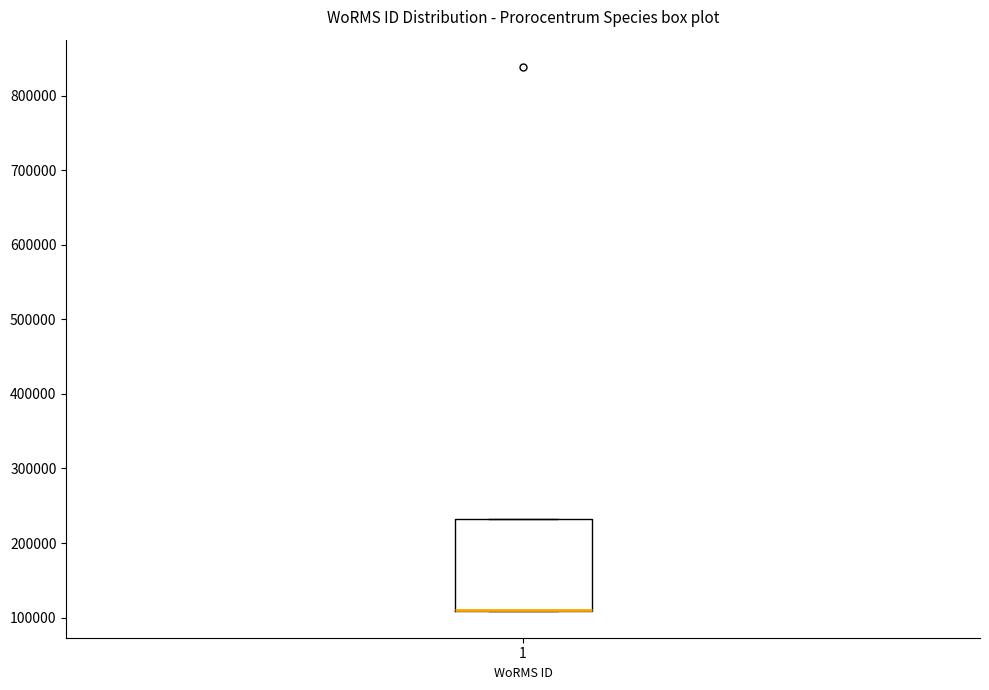

Where is the lower edge of the box at x = 1 on the y-axis? The values are not printed on the chart, so give them approximately, as read against the axis.

110000